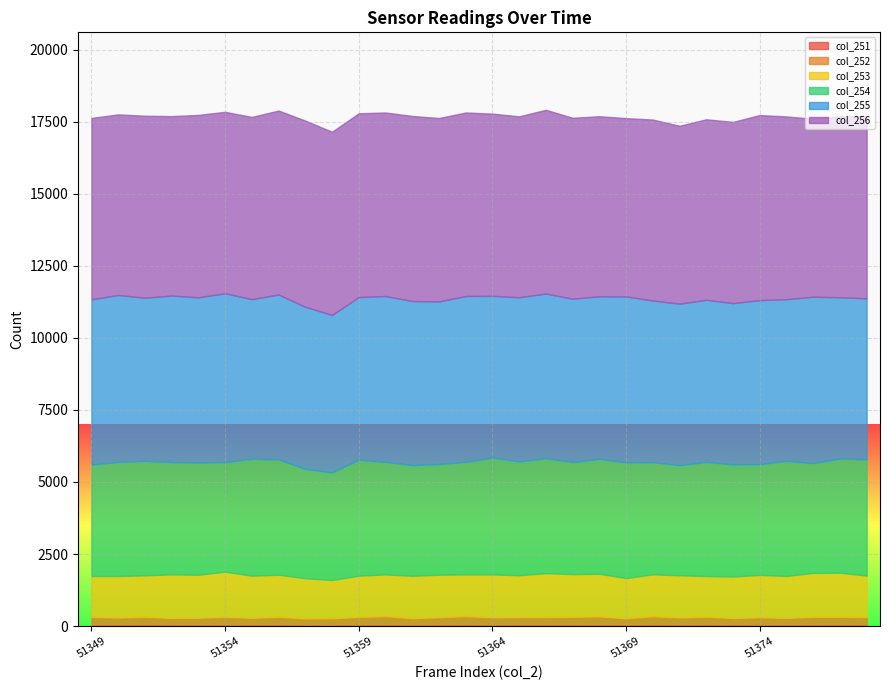

What is the difference between the col_253 values at 51352 and 51378?

75